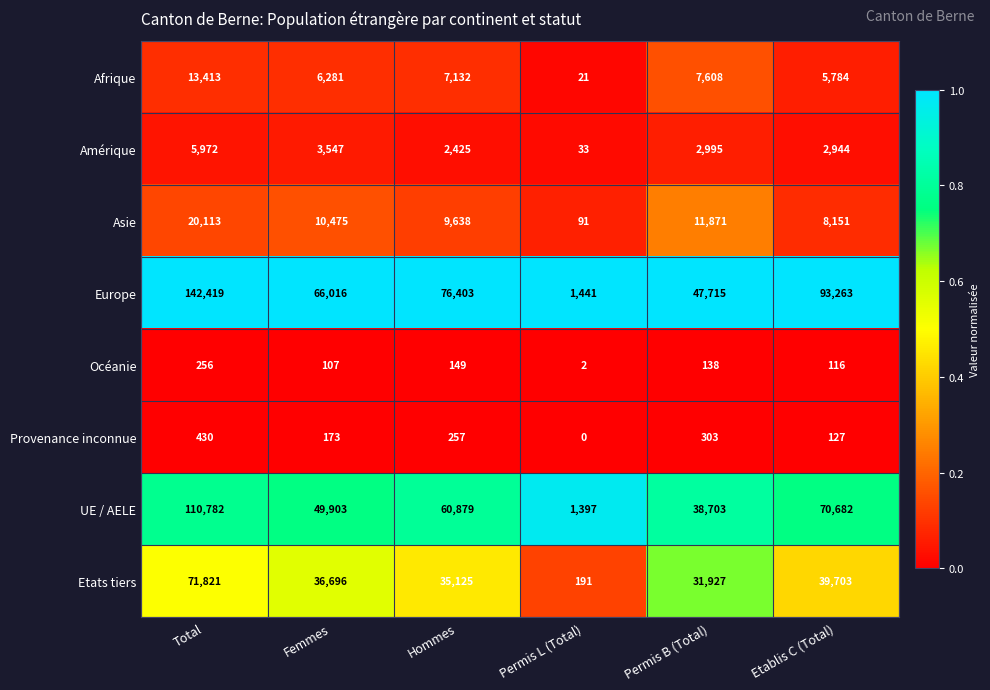

What is the highest value of the Amérique series?

5972